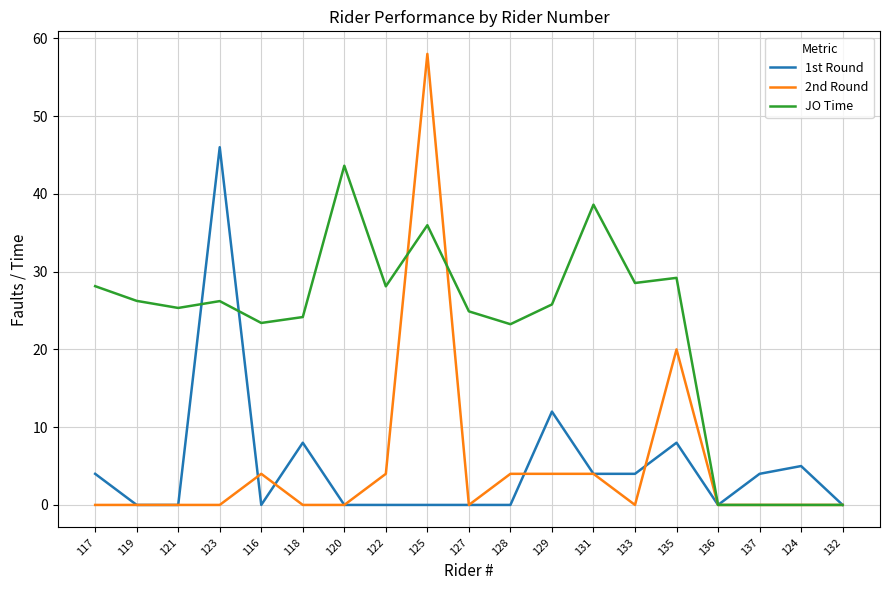

What position from the right is 125?

11